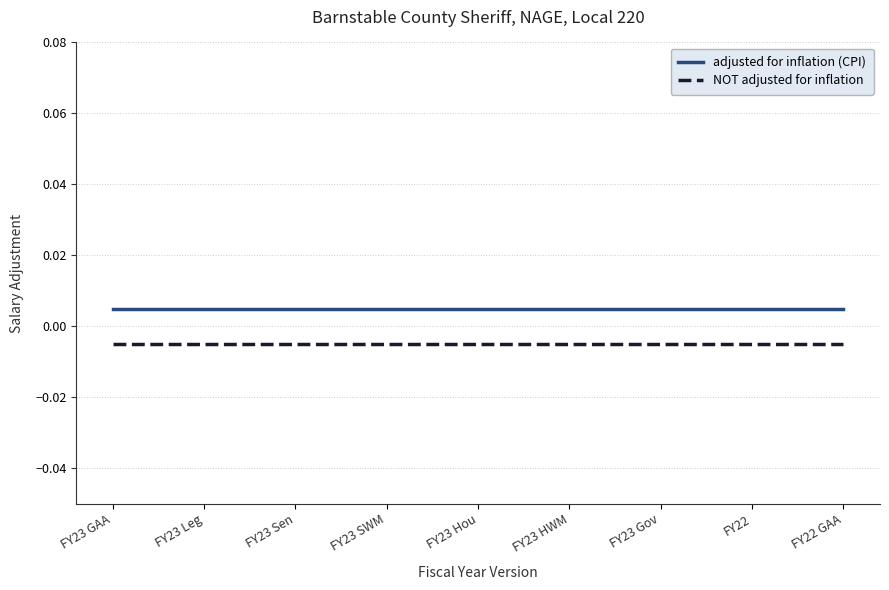

Which series has the largest range (max minus min)?

adjusted for inflation (CPI)